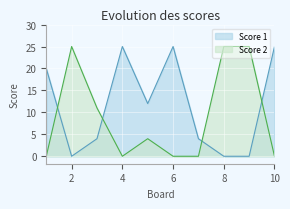

Reading right to left, what are all the values shown in this chart?

Score 1: 25	0	0	4	25	12	25	4	0	20
Score 2: 0	25	25	0	0	4	0	11	25	0